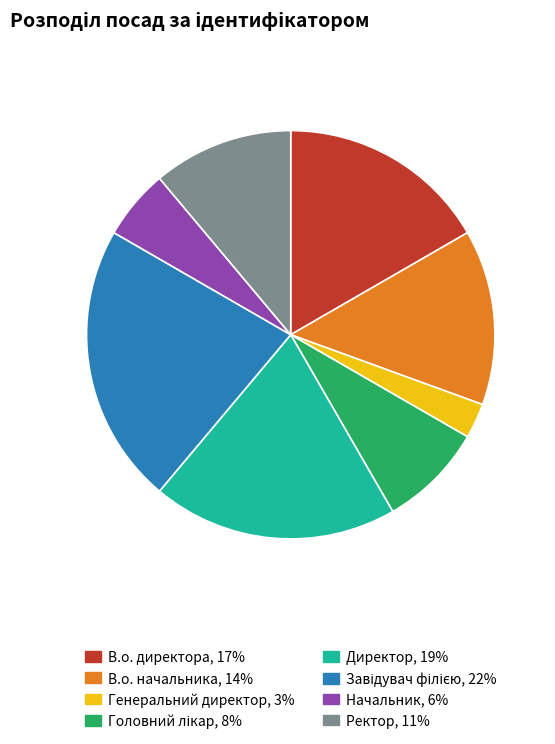

Does Ректор, 11% account for over 50% of the chart?

No